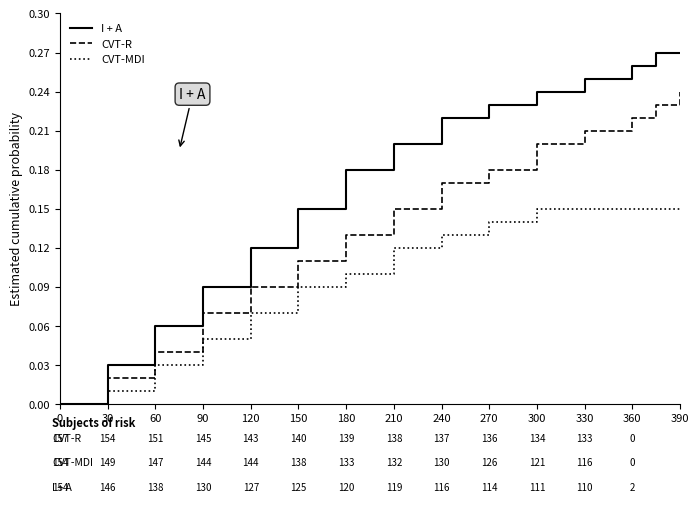

Which series has the widest spread of values?

I + A